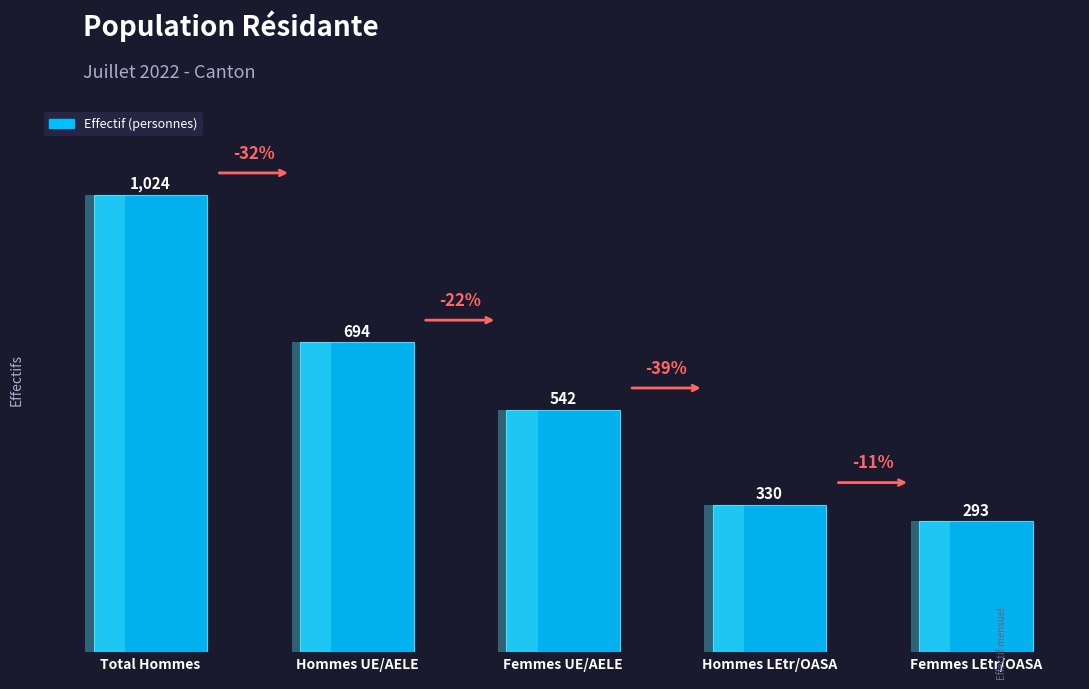

What is the difference between the values at Femmes LEtr/OASA and Hommes UE/AELE?

401